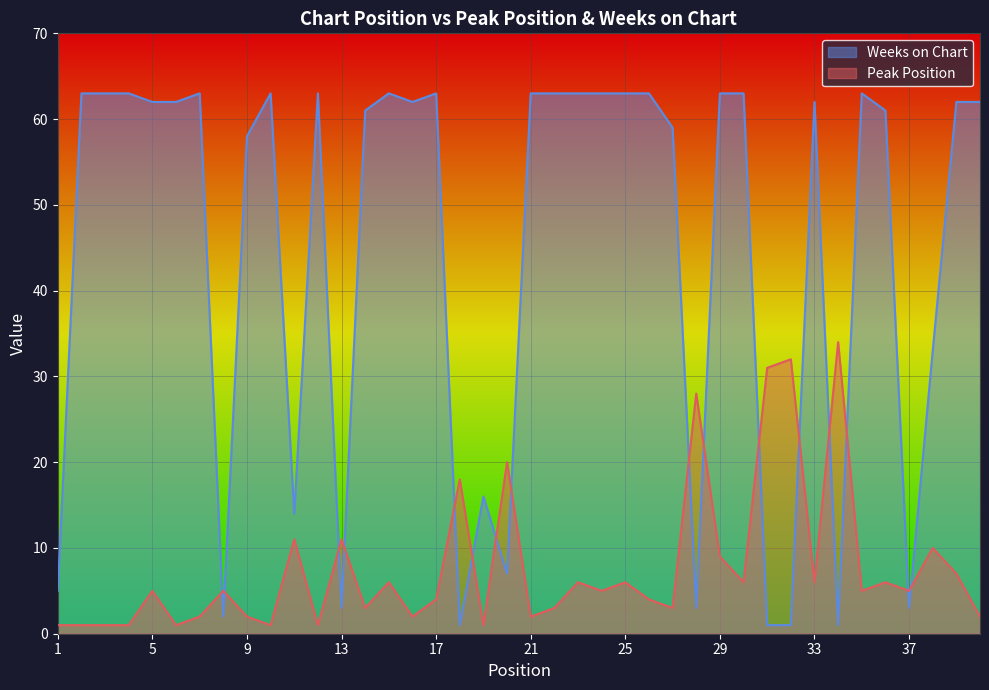

Which series changed the most between 1 and 27?

Weeks on Chart